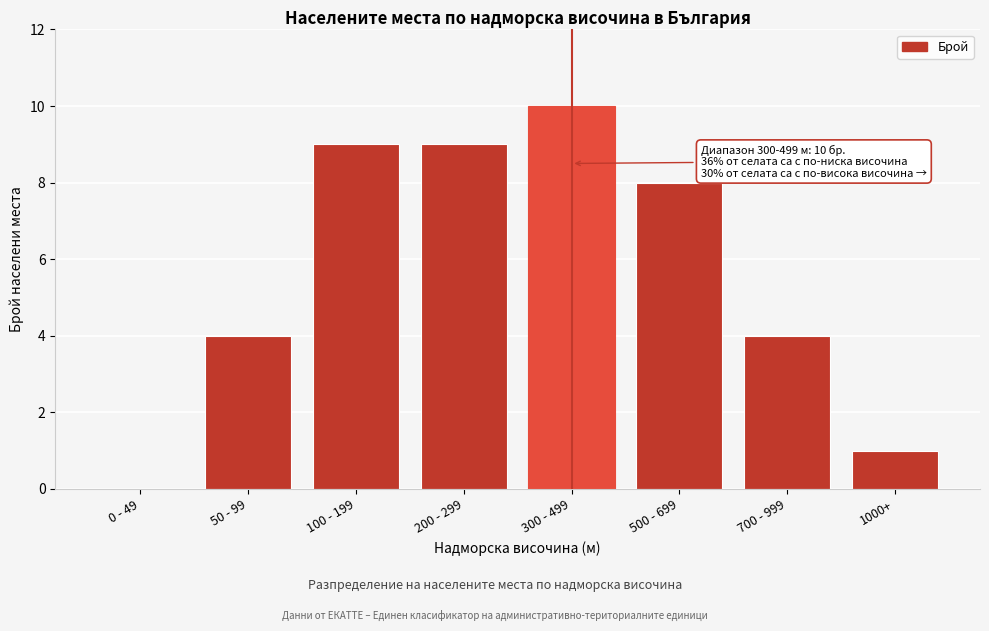

Reading left to right, list all the values displayed in this chart.

0 - 49=0	50 - 99=4	100 - 199=9	200 - 299=9	300 - 499=10	500 - 699=8	700 - 999=4	1000+=1